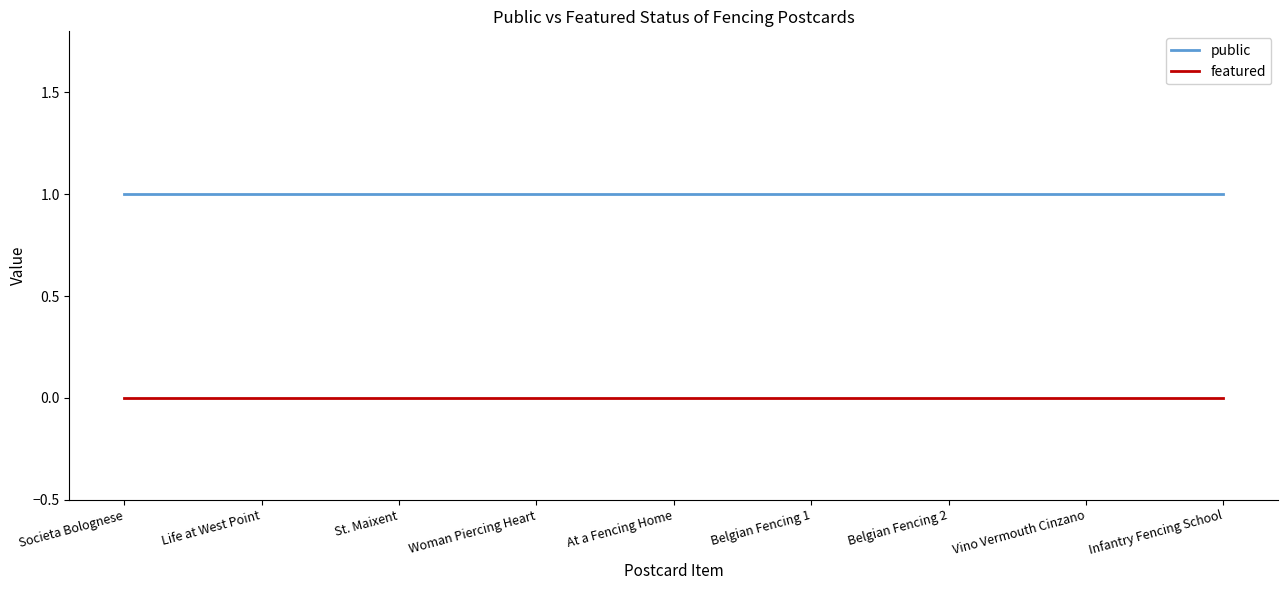

Reading left to right, transcribe all the data shown in this chart.

public: Societa Bolognese=1	Life at West Point=1	St. Maixent=1	Woman Piercing Heart=1	At a Fencing Home=1	Belgian Fencing 1=1	Belgian Fencing 2=1	Vino Vermouth Cinzano=1	Infantry Fencing School=1
featured: Societa Bolognese=0	Life at West Point=0	St. Maixent=0	Woman Piercing Heart=0	At a Fencing Home=0	Belgian Fencing 1=0	Belgian Fencing 2=0	Vino Vermouth Cinzano=0	Infantry Fencing School=0